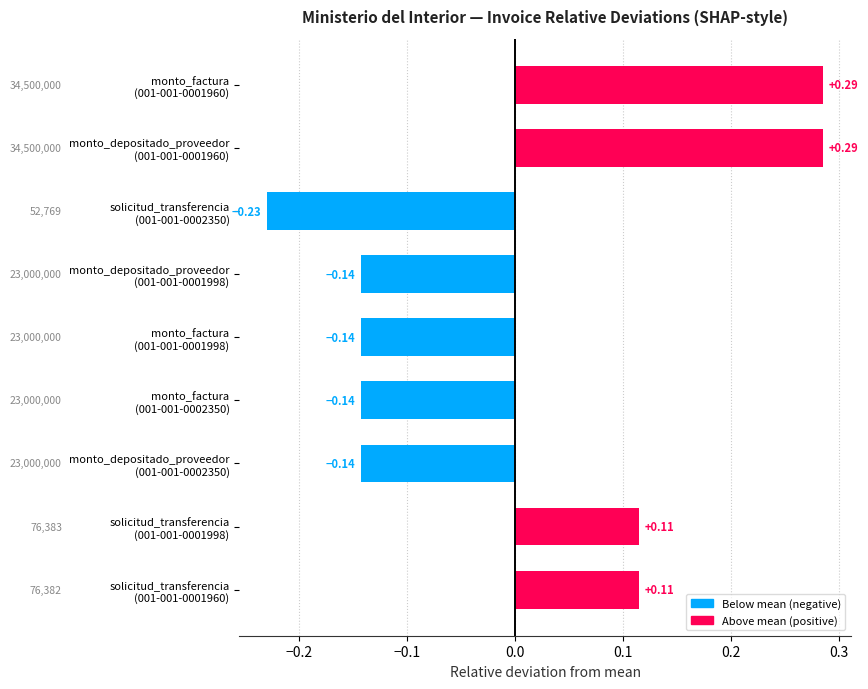

Count the values in the range 0 to 1.

4